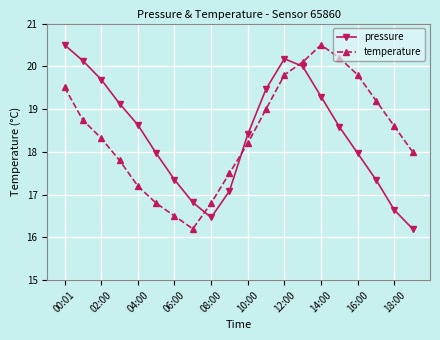

What is the value of the temperature point at the 5th from the left?

17.2